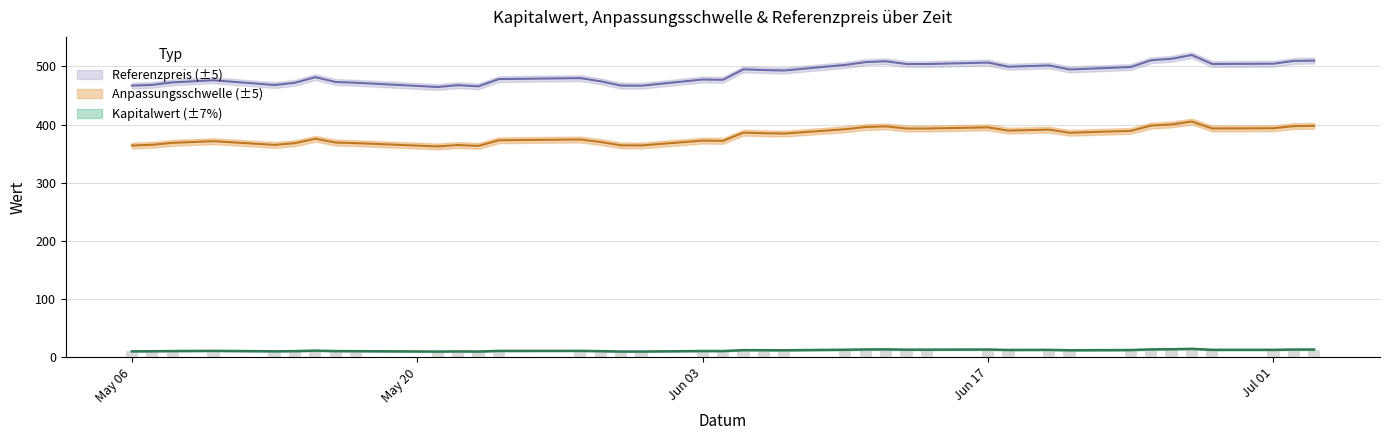

The value of Kapitalwert at 2024-05-15 is 11.3. True or false?

True